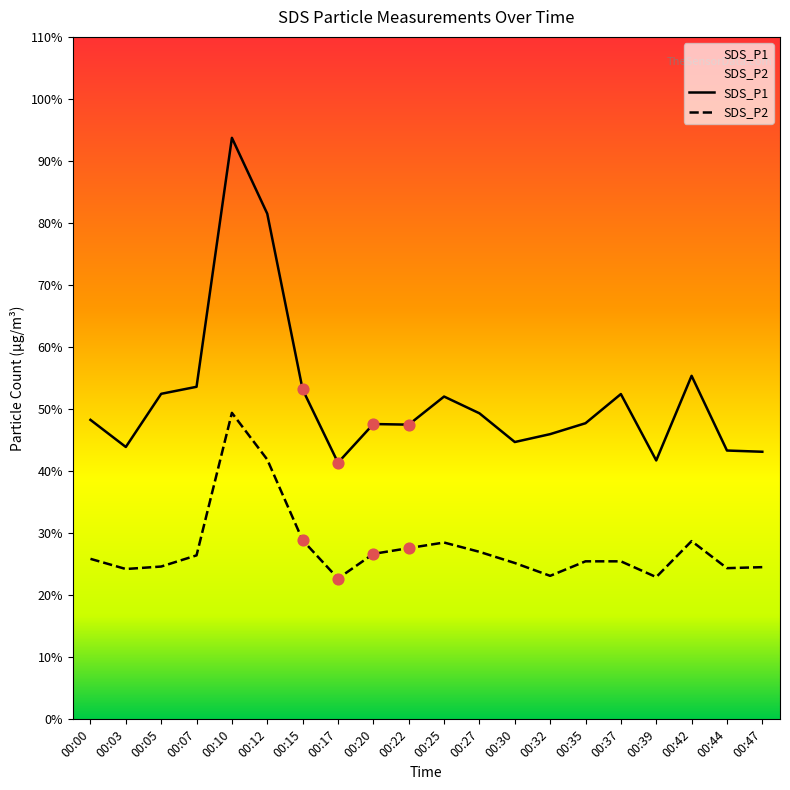

What is the total value across all series at 00:20?

74.3